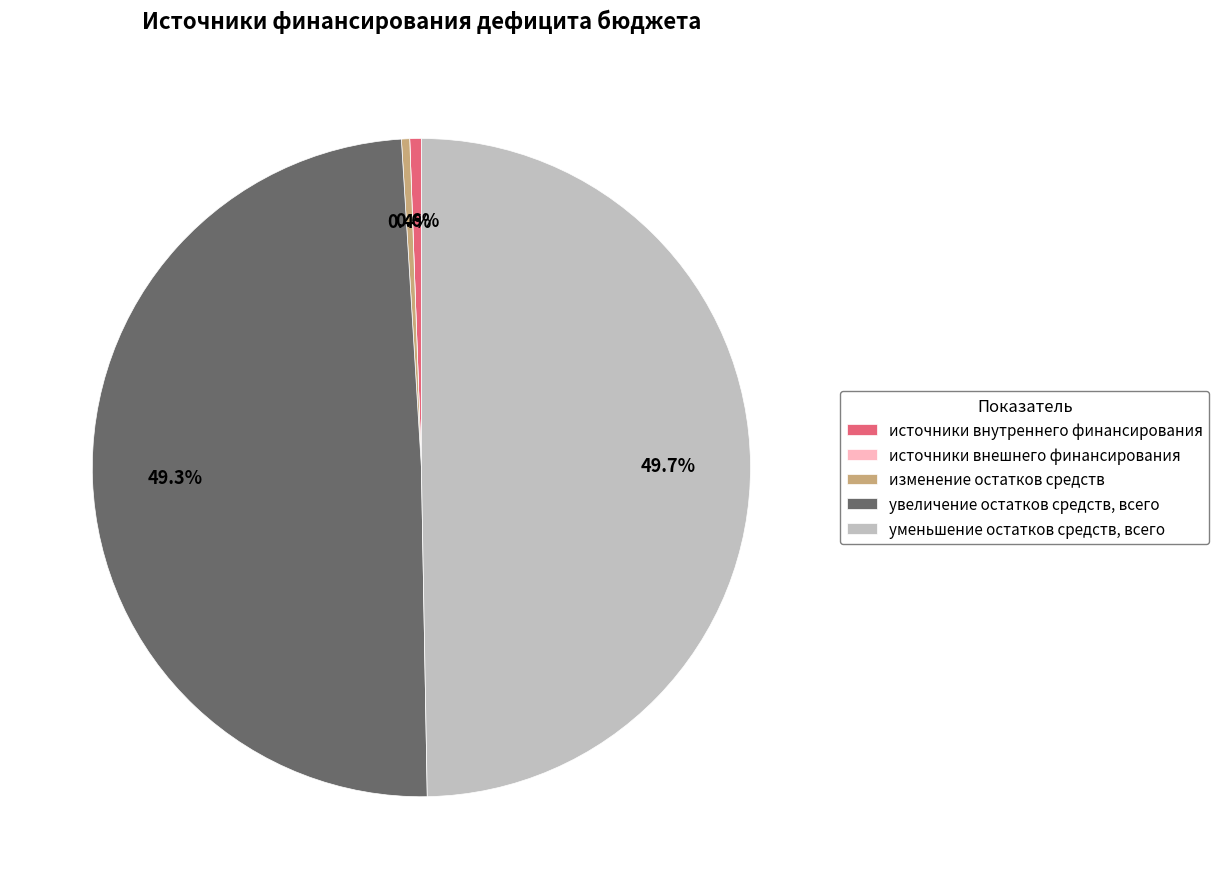

Does увеличение остатков средств, всего represent more than half of the total?

No